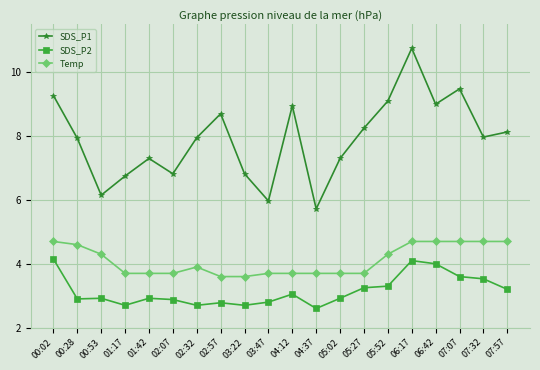

What are all the series names shown in the legend?

SDS_P1, SDS_P2, Temp